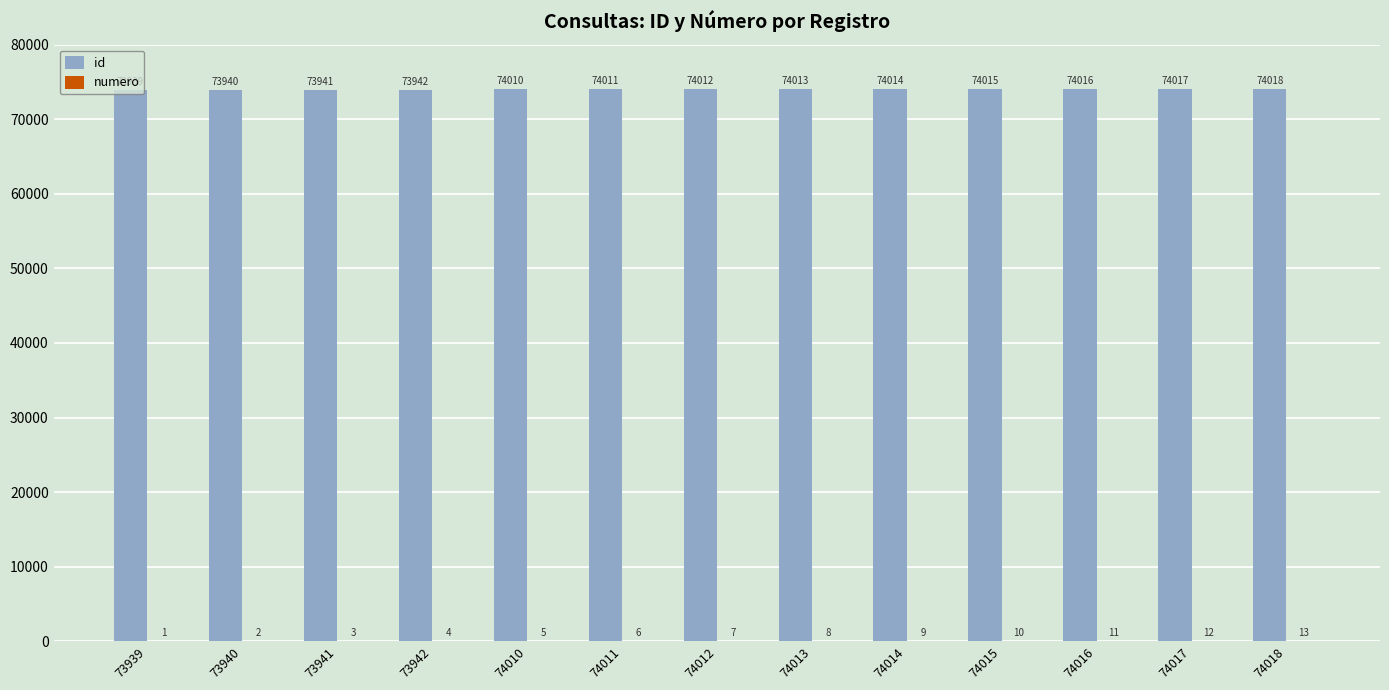

Which series has the largest total across all categories?

id